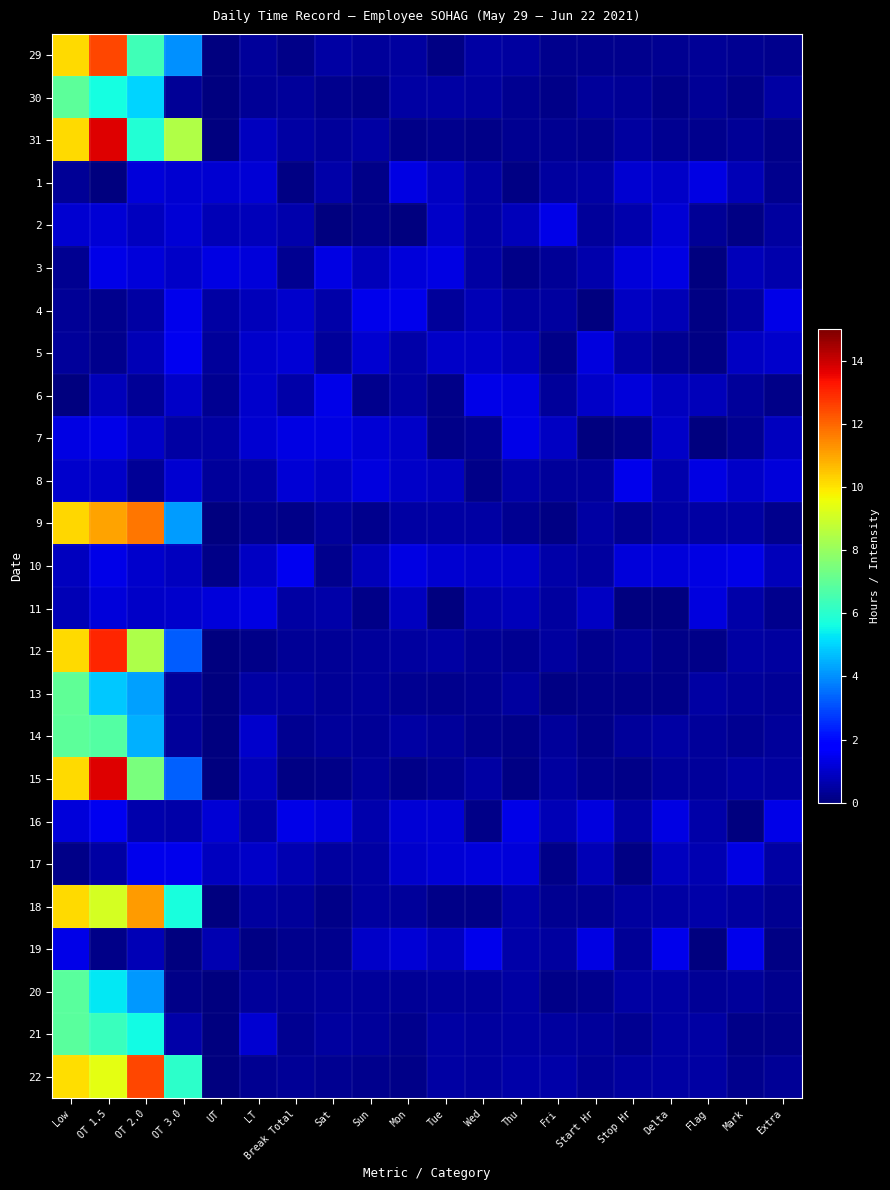

Rank the series at Mark from lowest to highest value.

16, 2, 30, 21, 22, 7, 14, 29, 31, 6, 20, 13, 4, 18, 9, 15, 12, 11, 1, 3, 5, 8, 17, 10, 19